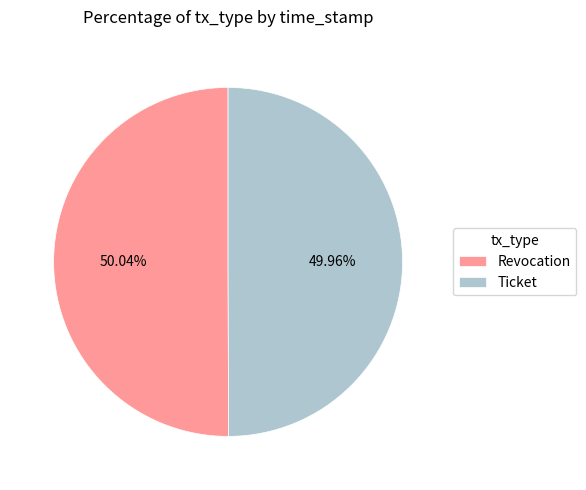

What percentage is the Revocation slice, to the nearest percent?

50%